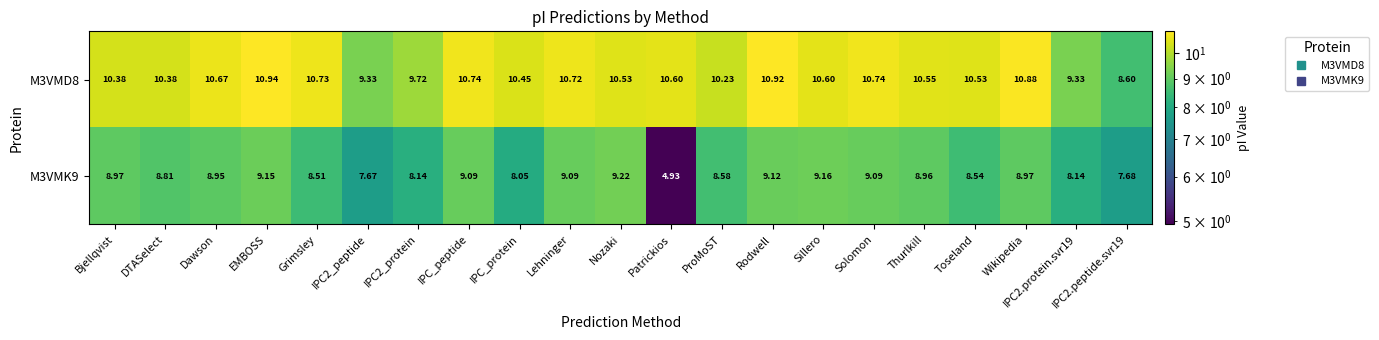

Which series has the largest total across all categories?

M3VMD8